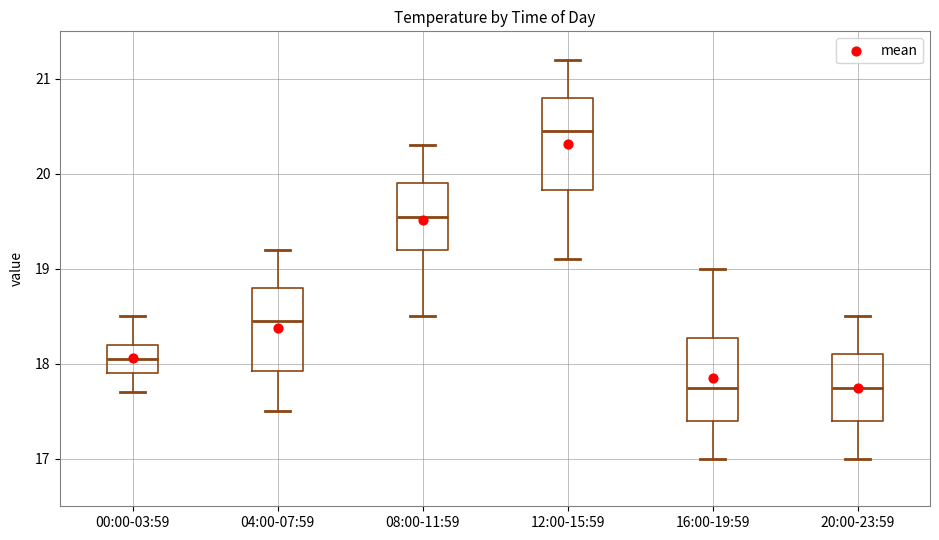

Where does the median line of the box for 20:00-23:59 sit on the y-axis? The values are not printed on the chart, so give them approximately, as read against the axis.

17.8